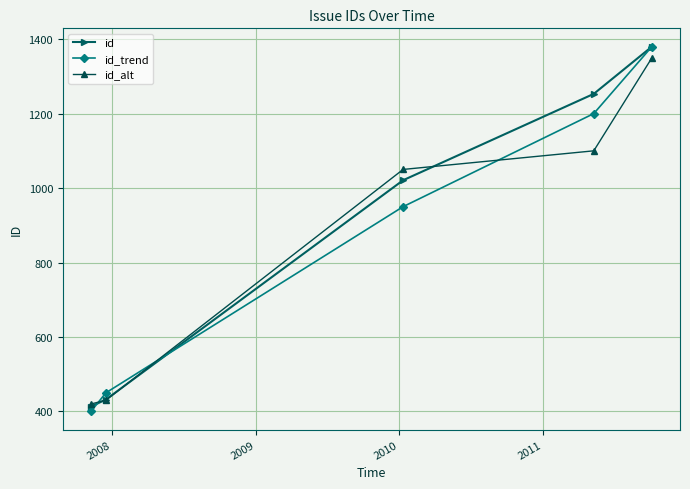

True or false: id has more than 2 points higher than both neighbors.

False